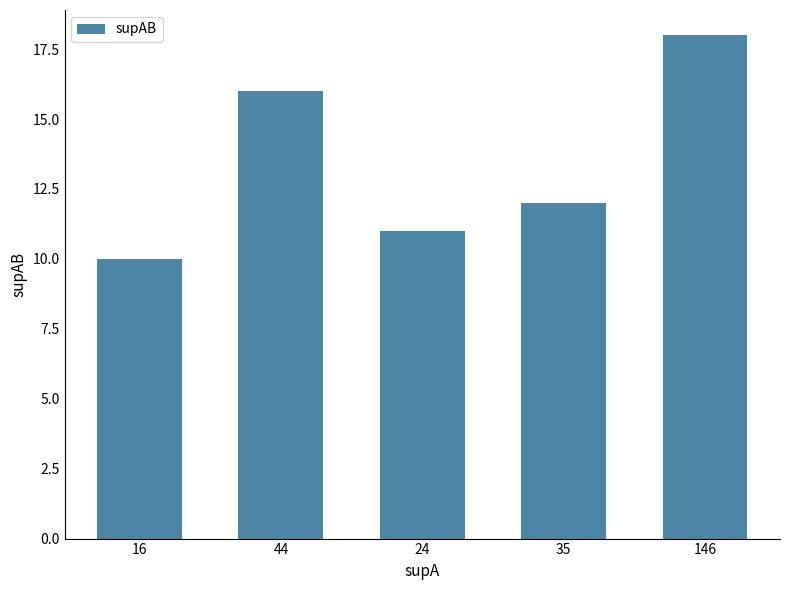

The chart shows a value of 8 at 44. True or false?

False